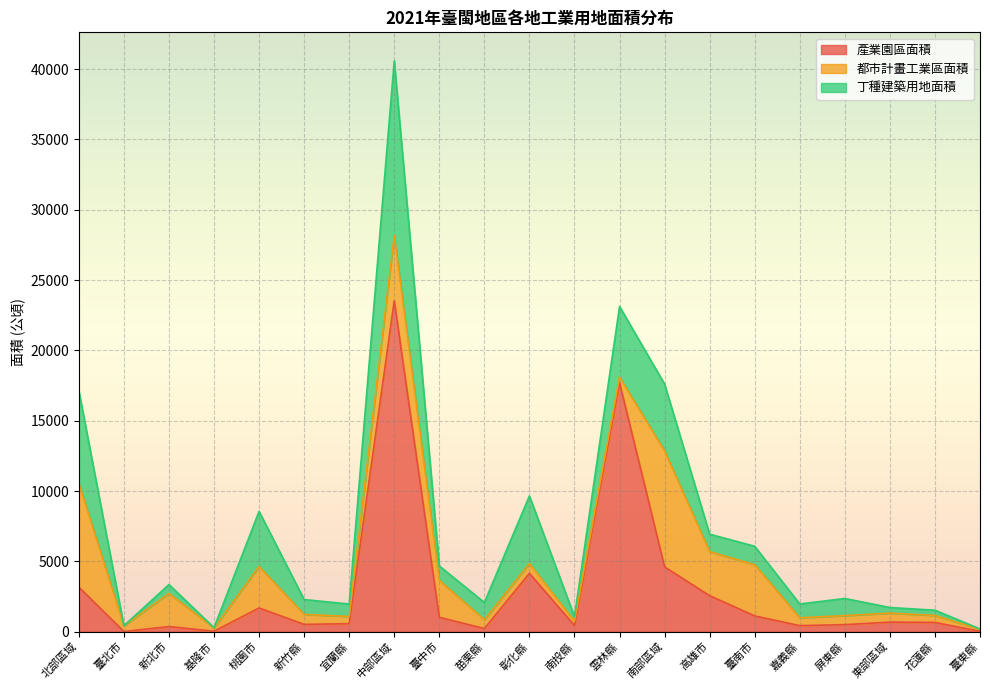

What is the sum of the 丁種建築用地面積 values at 嘉義縣 and 高雄市?

2213.9